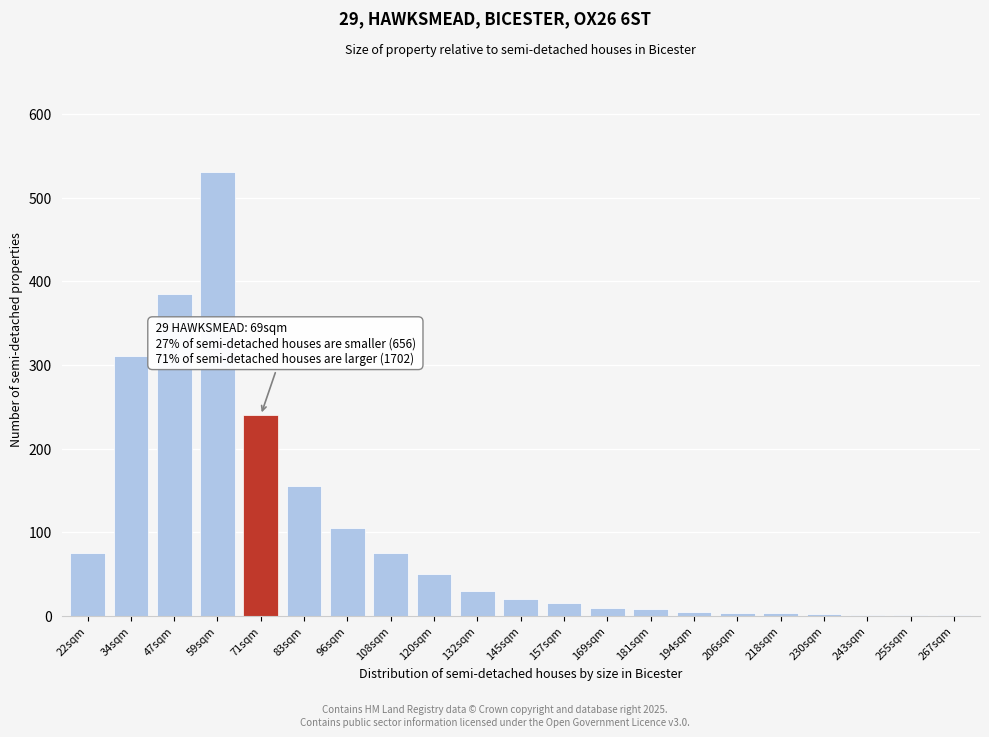

At which category does the chart reach its peak across all series?

59sqm